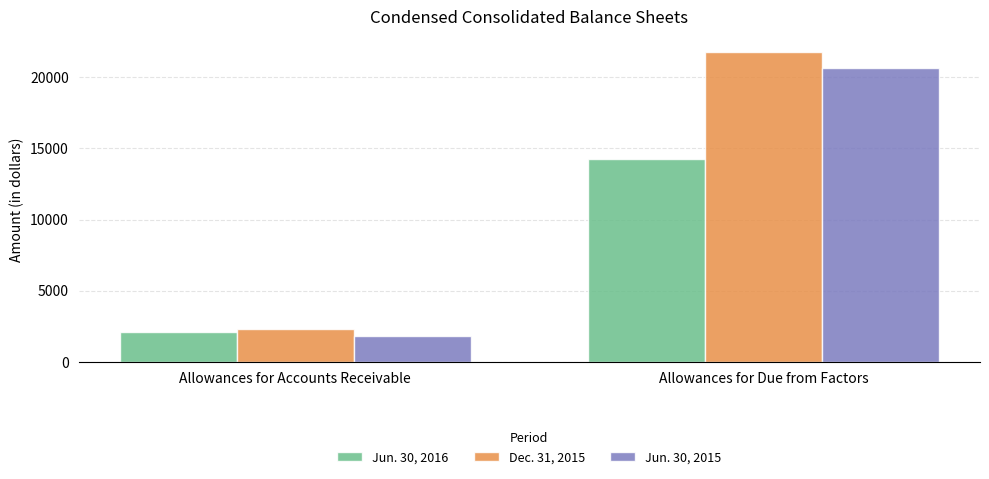

Reading right to left, list all the values displayed in this chart.

Jun. 30, 2016: Allowances for Due from Factors=14249	Allowances for Accounts Receivable=2107
Dec. 31, 2015: Allowances for Due from Factors=21756	Allowances for Accounts Receivable=2306
Jun. 30, 2015: Allowances for Due from Factors=20643	Allowances for Accounts Receivable=1819